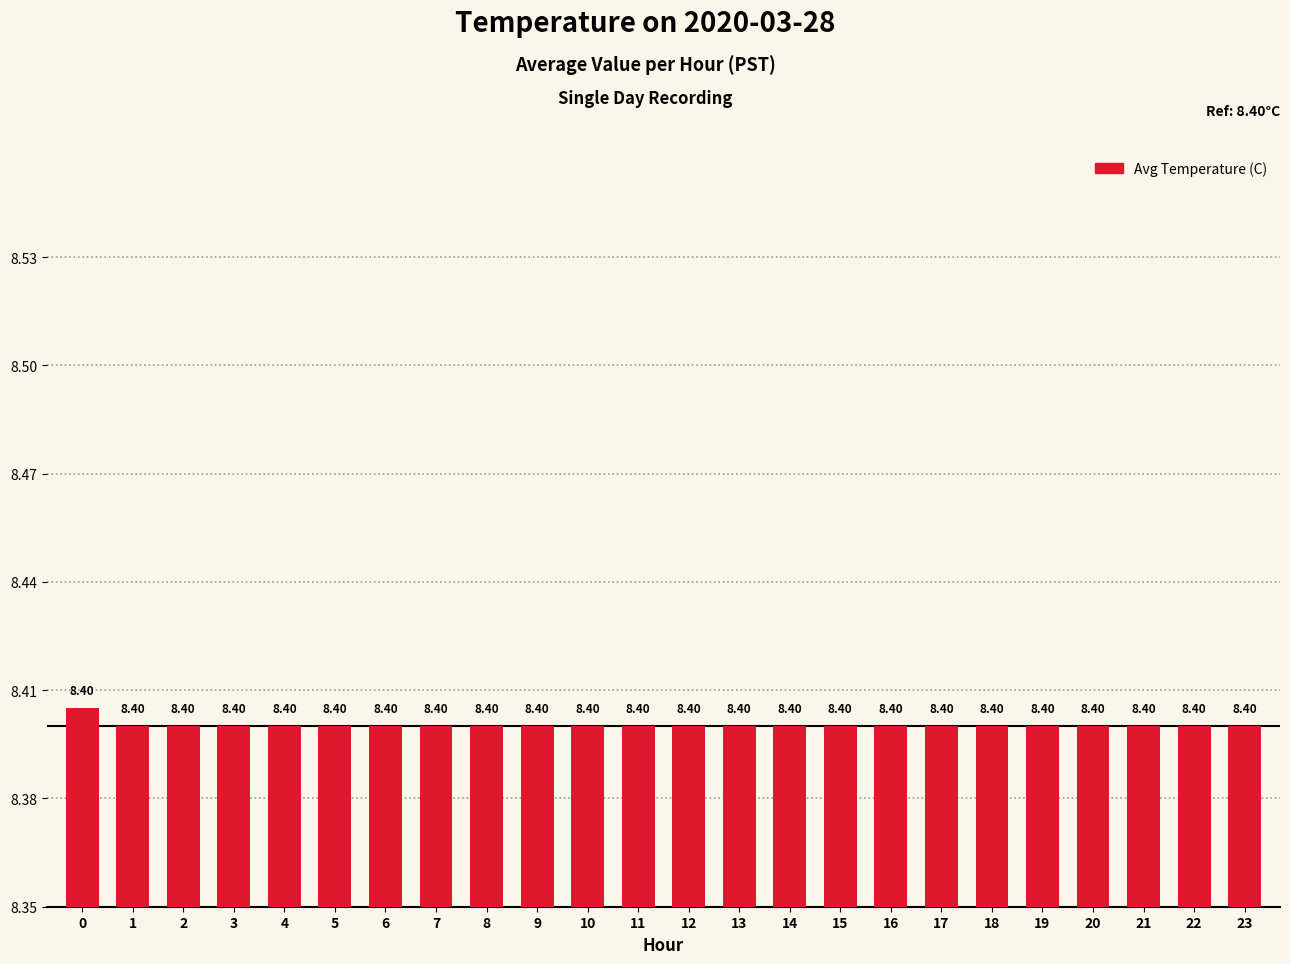

What is the average value?

8.4